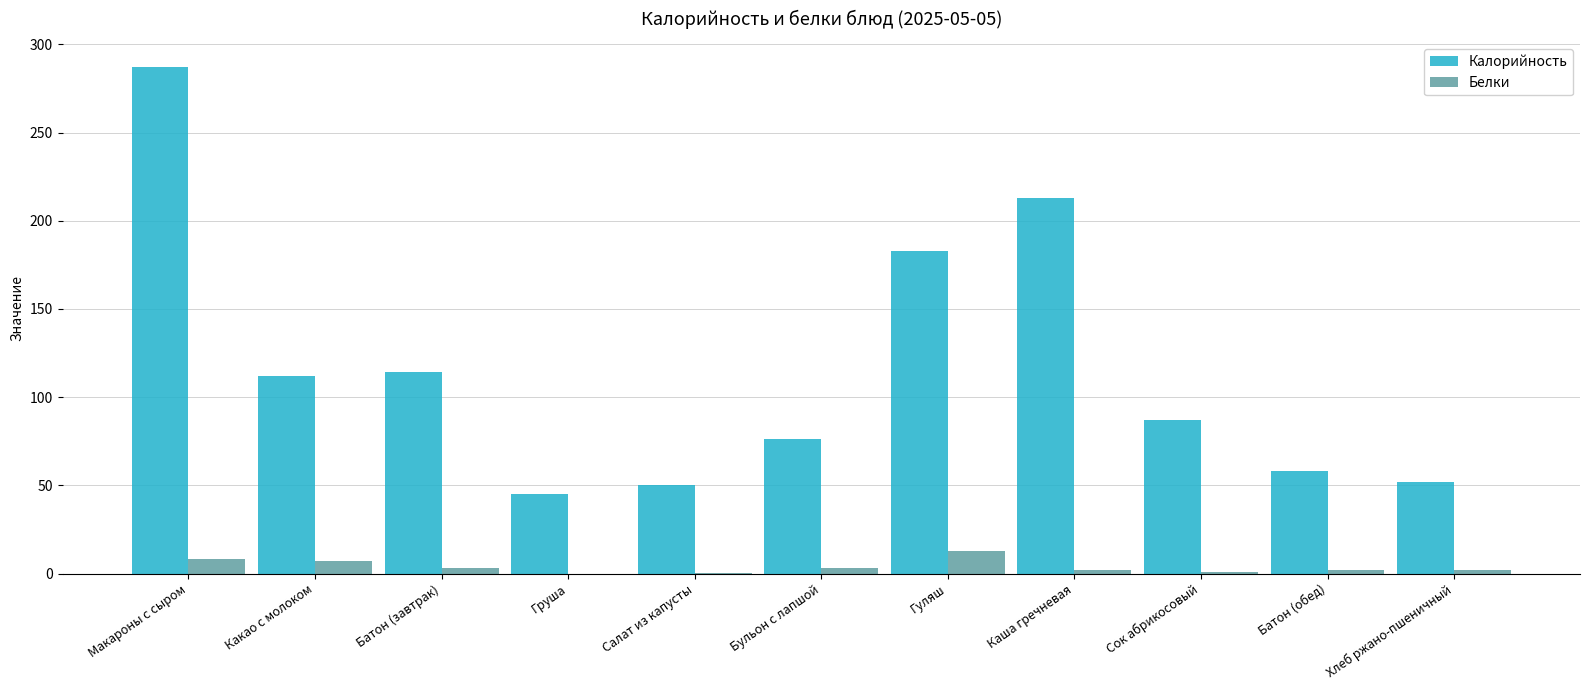

What is the sum of all Калорийность values?

1277.1